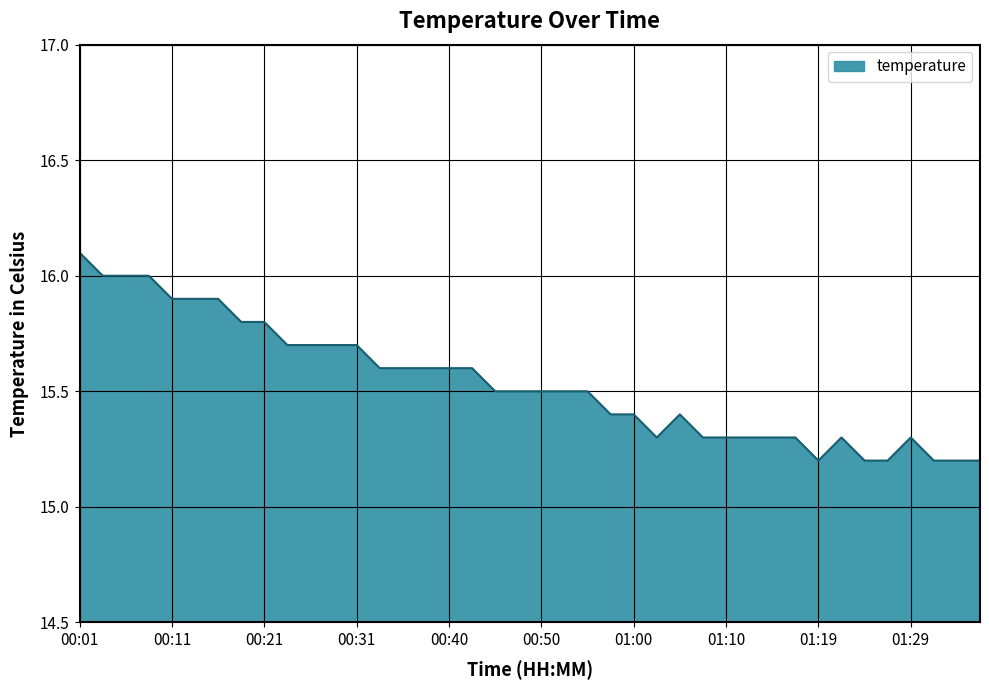

What is the smallest value displayed?

15.2